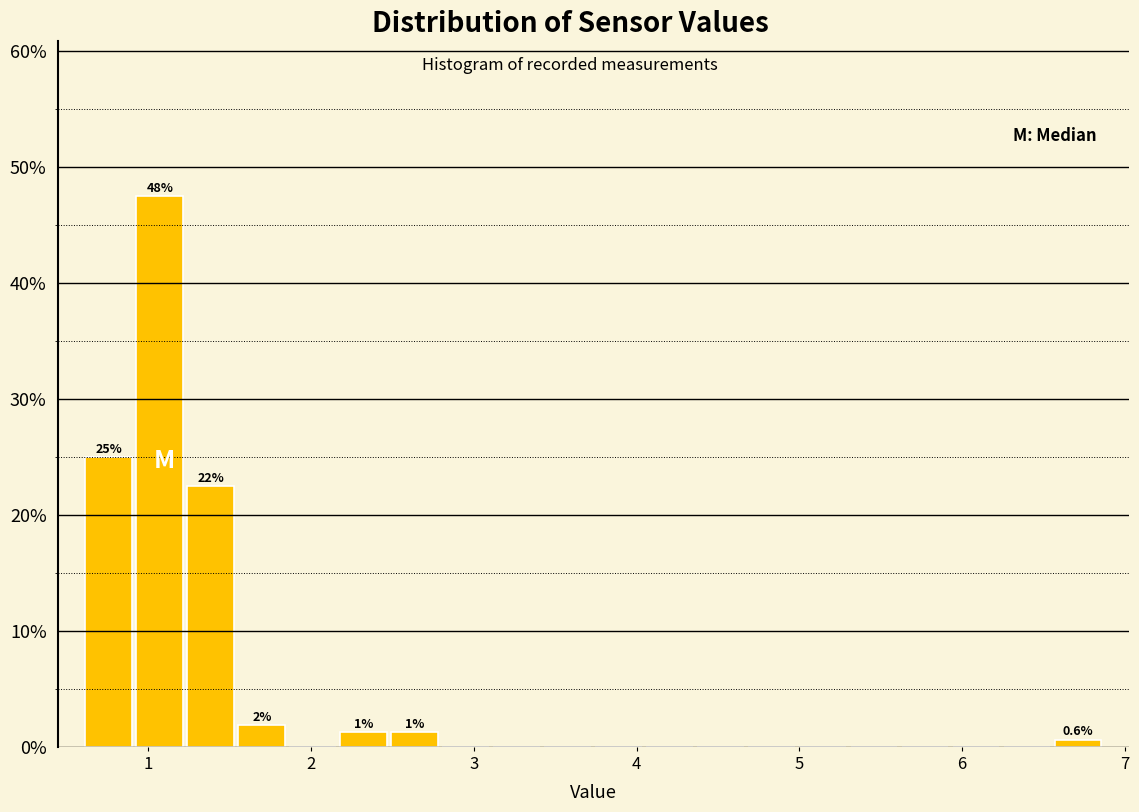

Read against the x-axis, roughly where is the centre of the tallest bar?

1.1